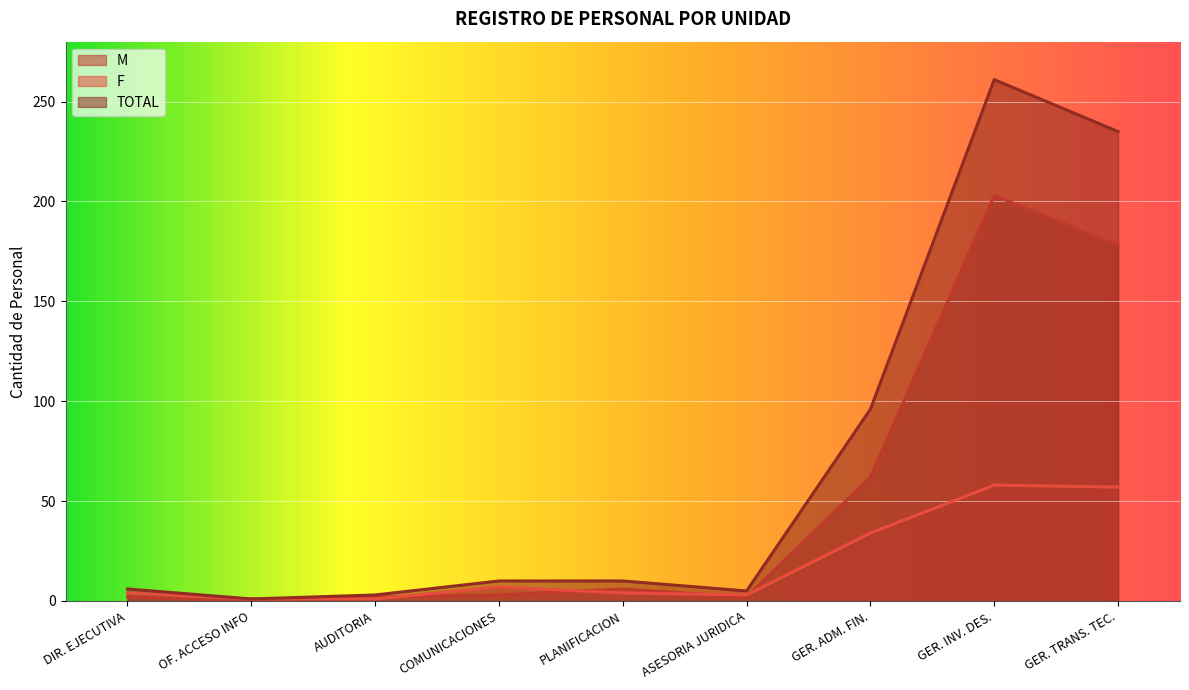

Rank the series by their average value, from highest to lowest.

TOTAL, M, F